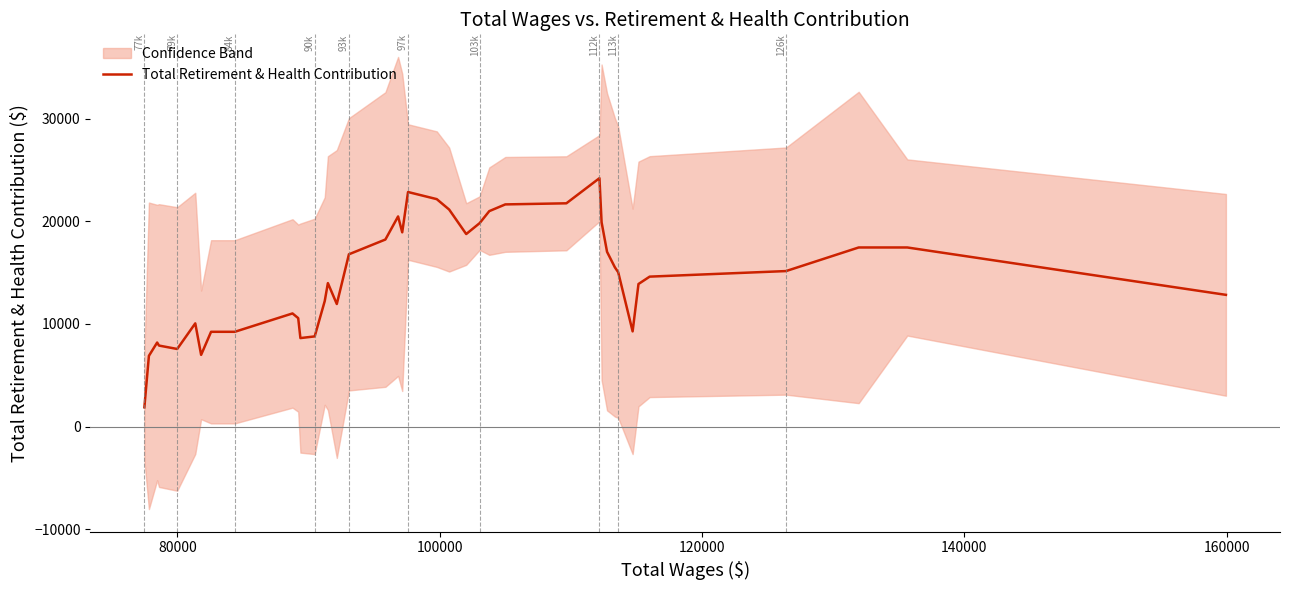

What is the highest value of the Total Retirement & Health Contribution series?

24193.6